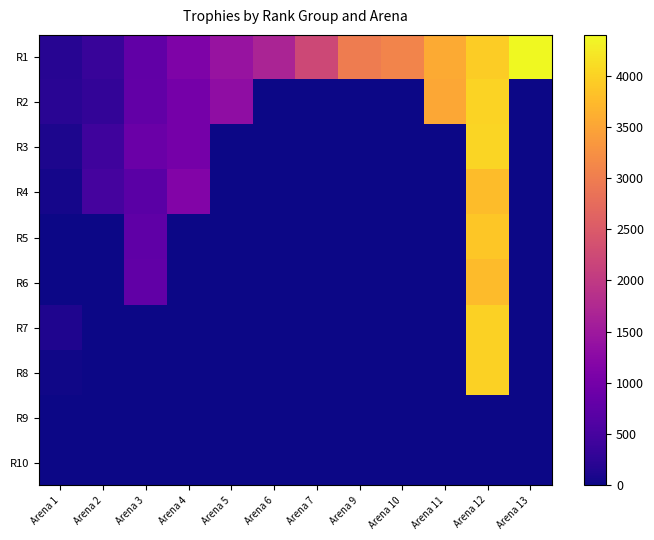

What is the total value across all series at Arena 2?

1573